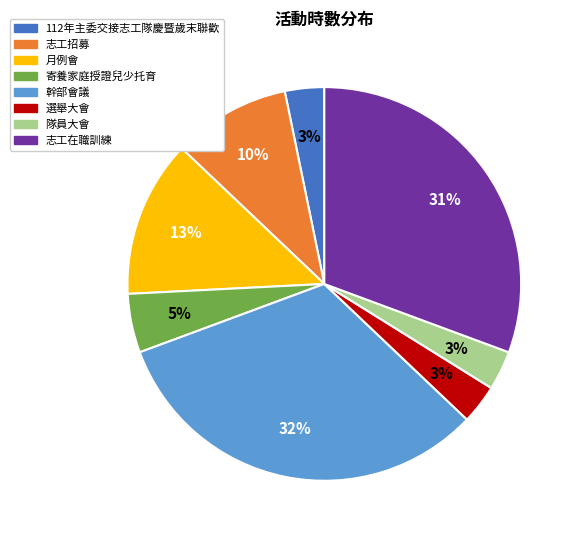

To the nearest percent, what is the average slice percentage?

12%